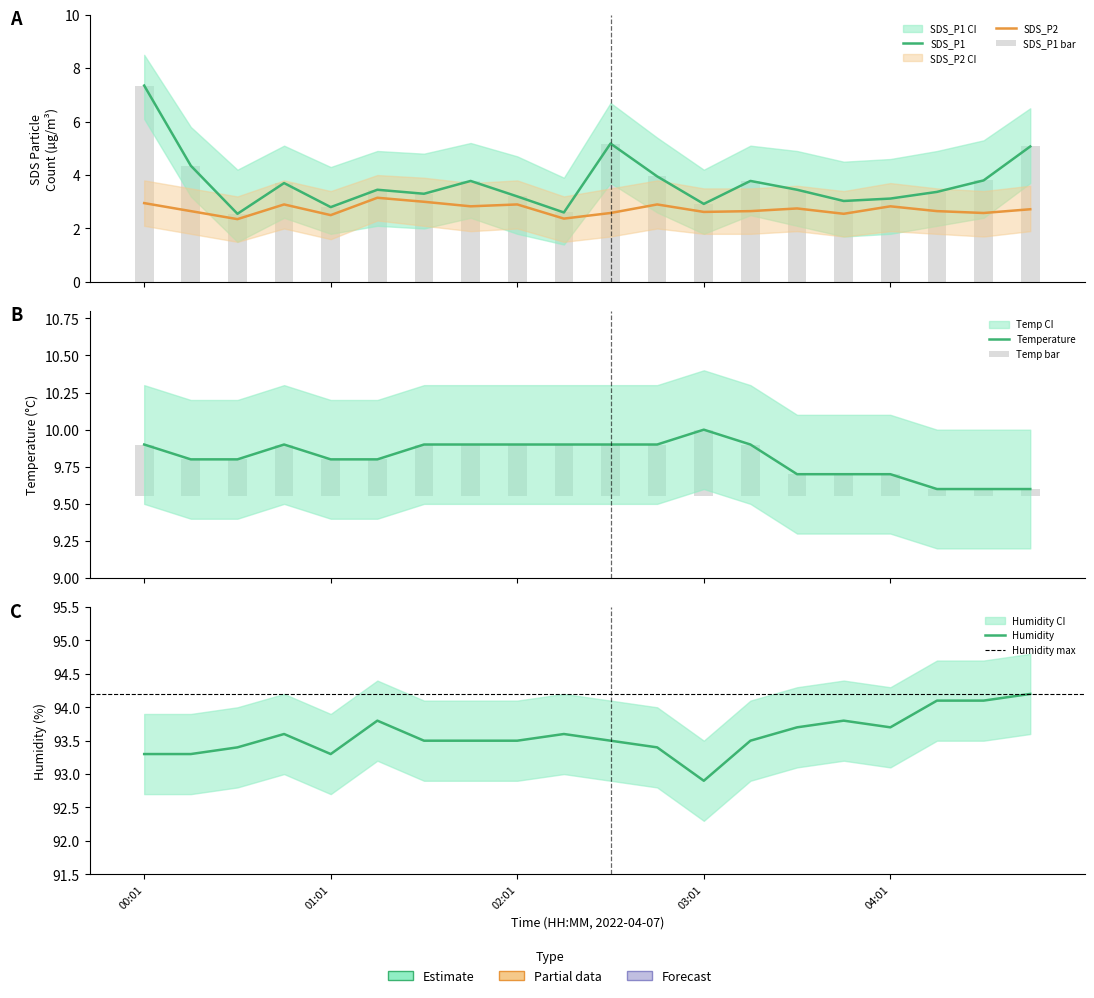

At which label is Temp closest to 0?

04:16